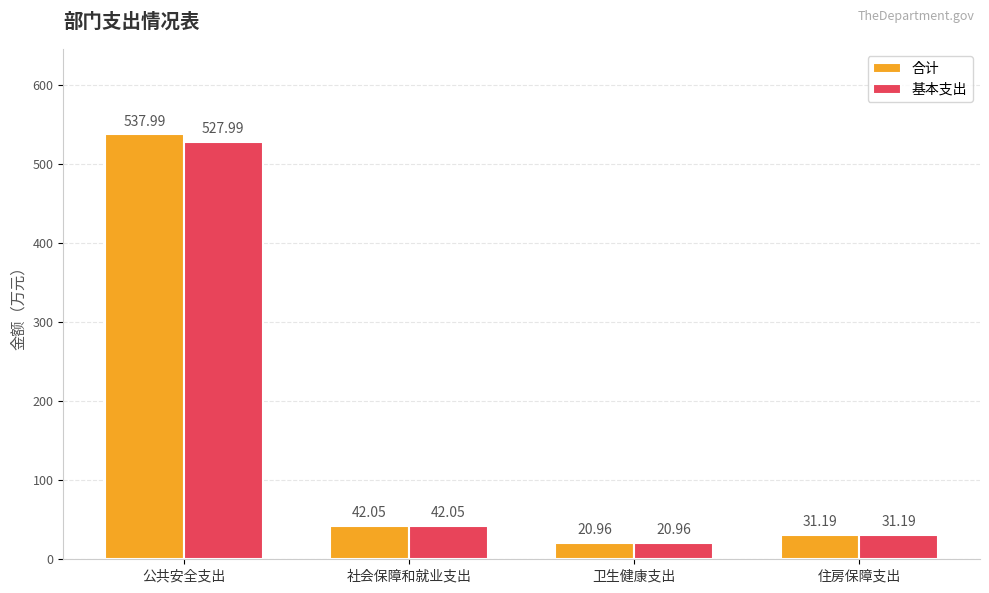

What is the difference between the 基本支出 values at 社会保障和就业支出 and 公共安全支出?

485.9